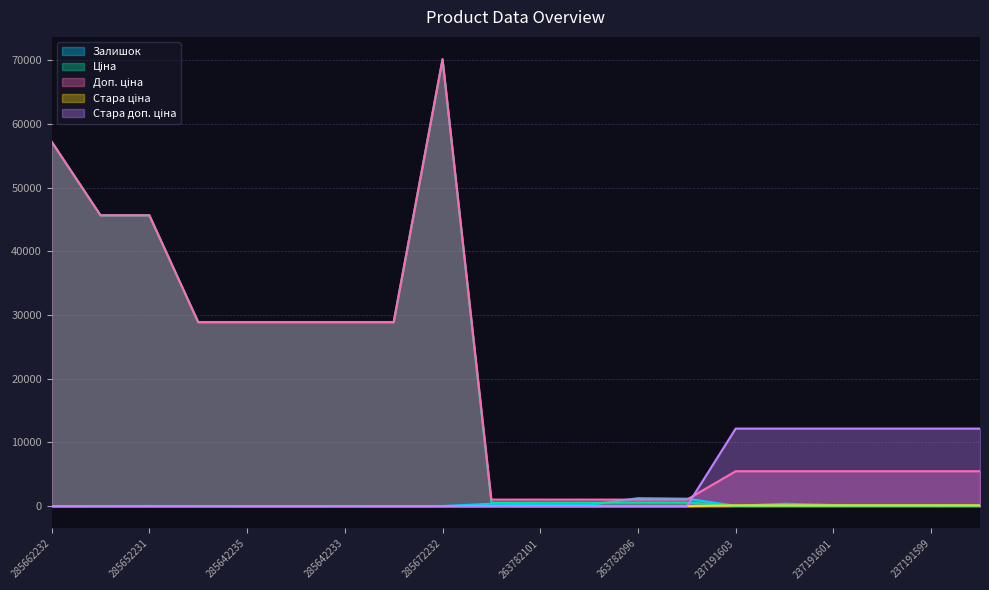

Which category has the highest value across all series?

285672232